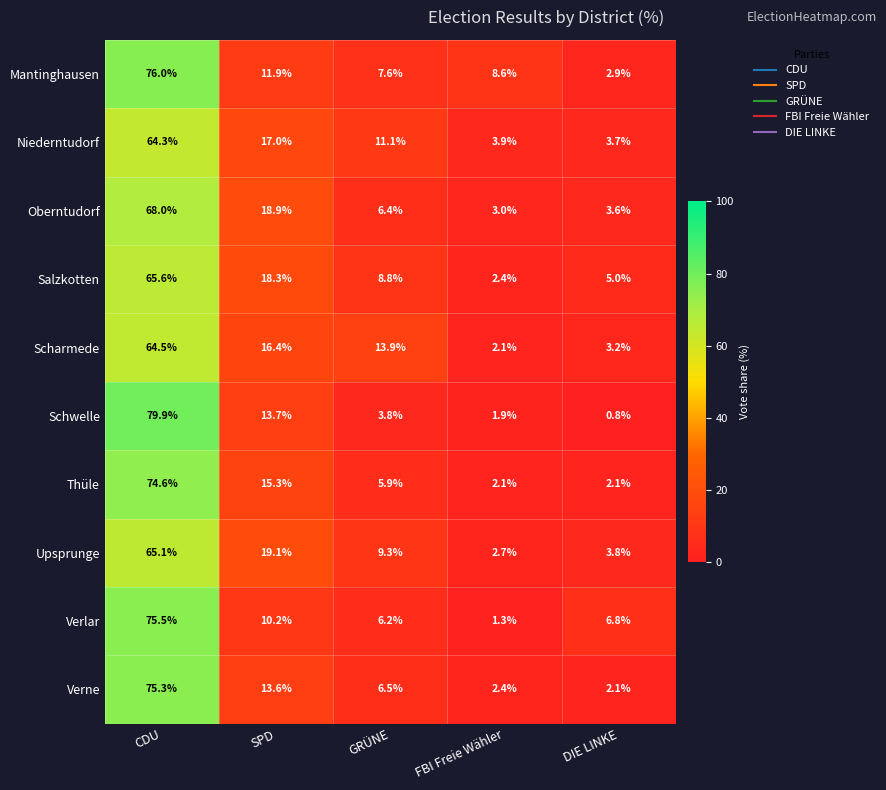

True or false: Oberntudorf has a value of 6.4 at GRÜNE.

True